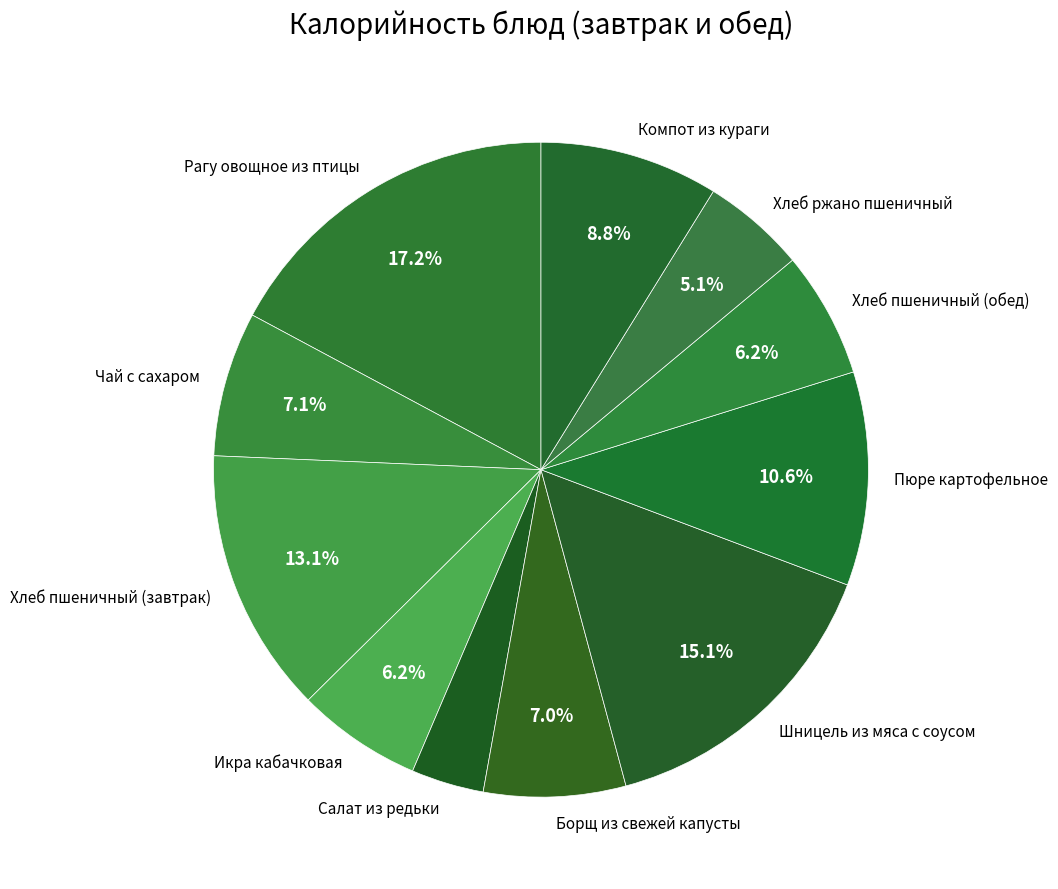

Is the sum of Икра кабачковая and Шницель из мяса с соусом greater than half?

No